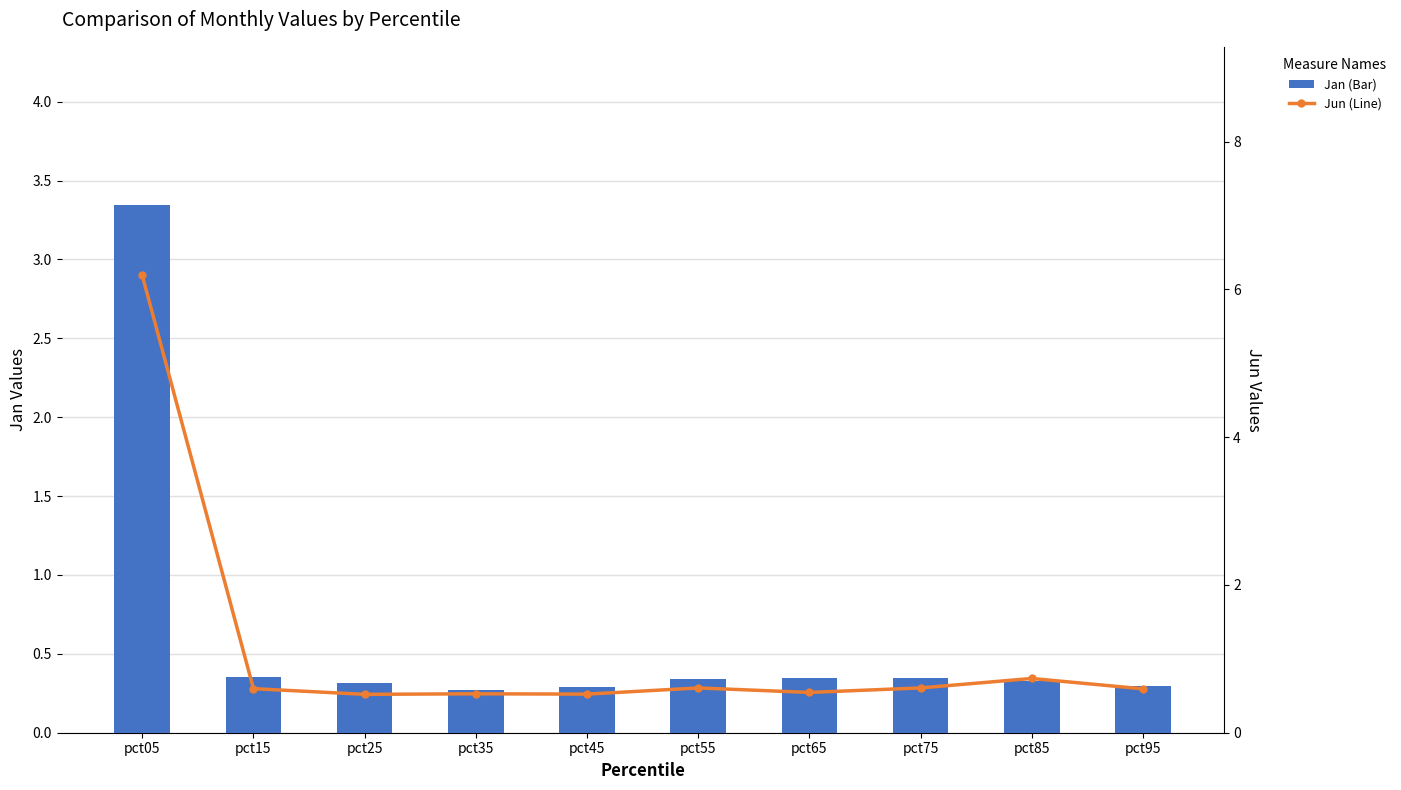

Which has a higher value, pct75 or pct25?

pct75